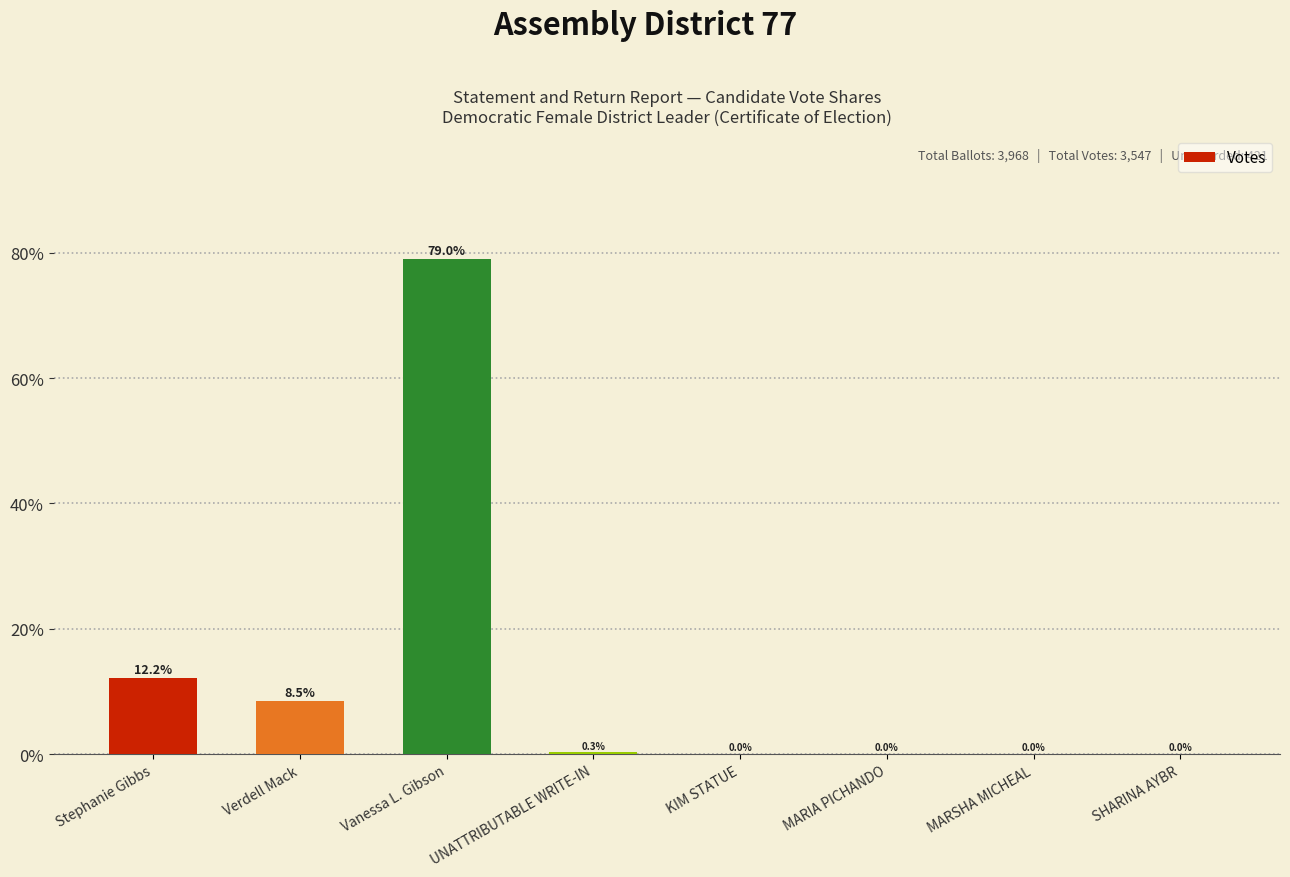

True or false: the data shows 0.0 at MARSHA MICHEAL.

True